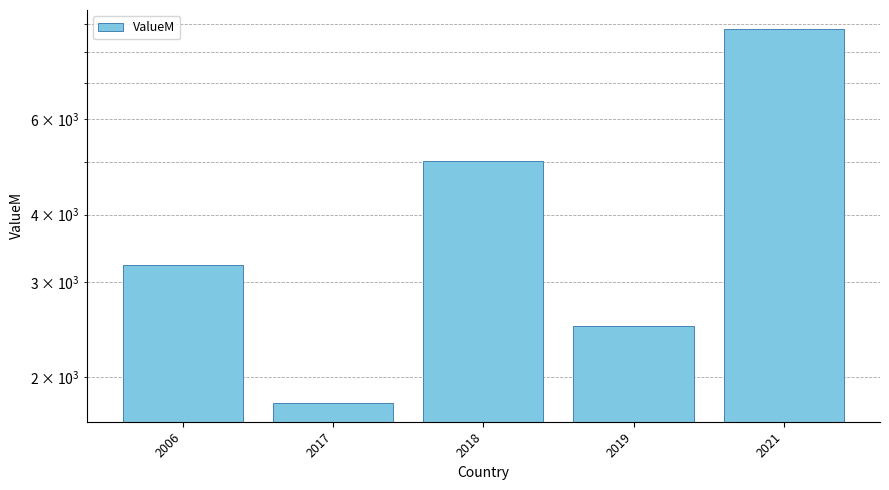

The chart shows a value of 1790 at 2017. True or false?

True